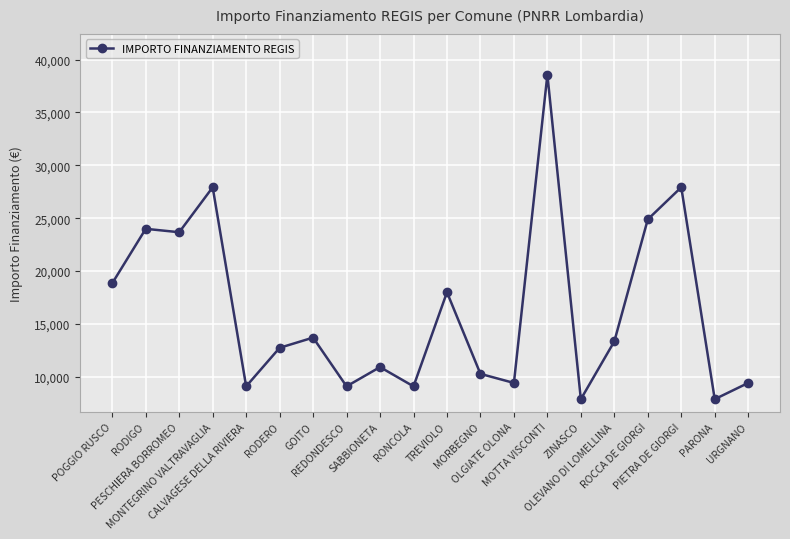

Reading left to right, list all the values displayed in this chart.

18854	23996	23673	27922	9105	12747	13712	9105	10926	9105	17997	10284	9427	38565	7891	13354	24887	27922	7891	9427